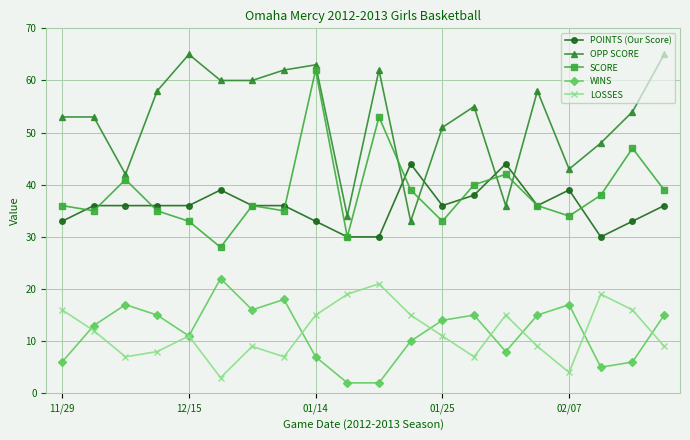

True or false: WINS and POINTS (Our Score) cross at least once.

False